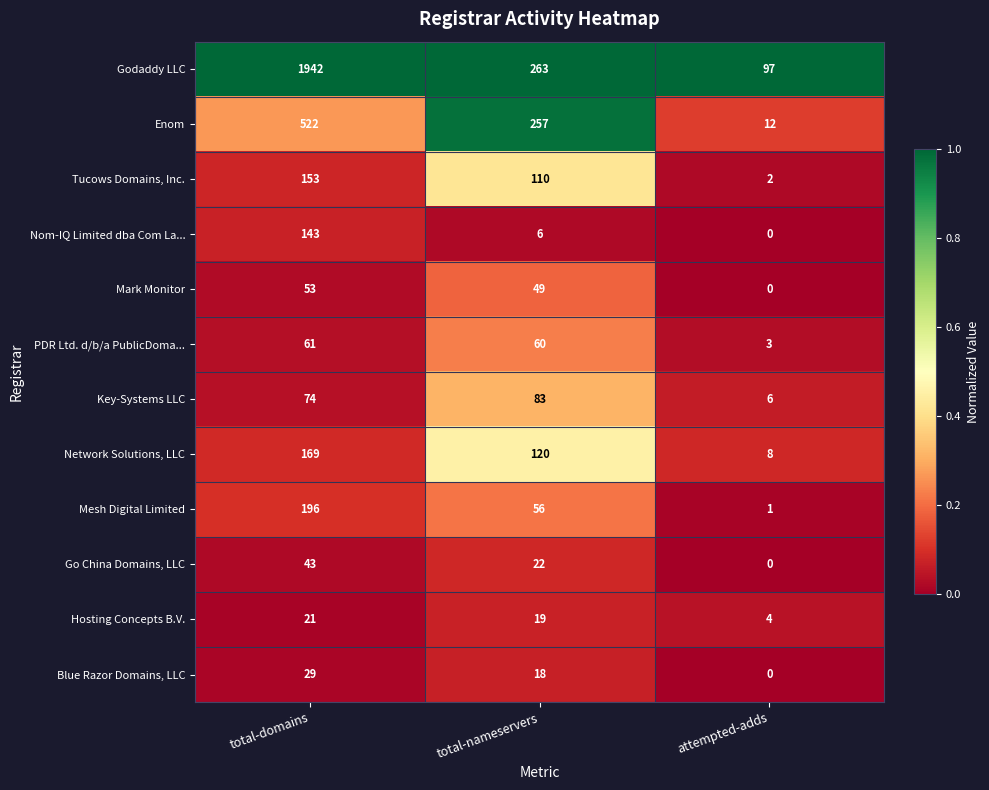

What is the maximum value for Mark Monitor?

53